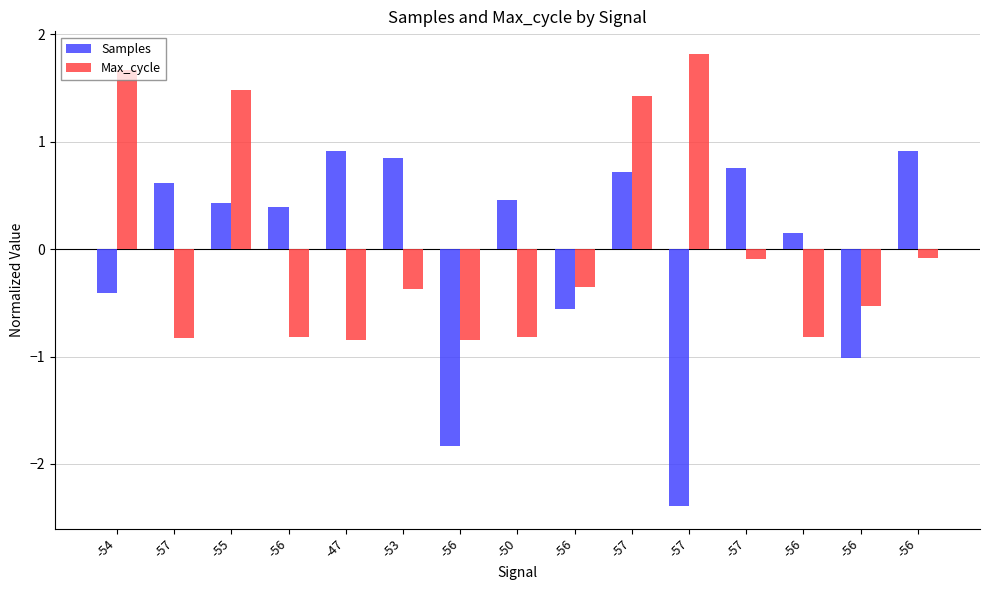

How many bars are there in total?

30